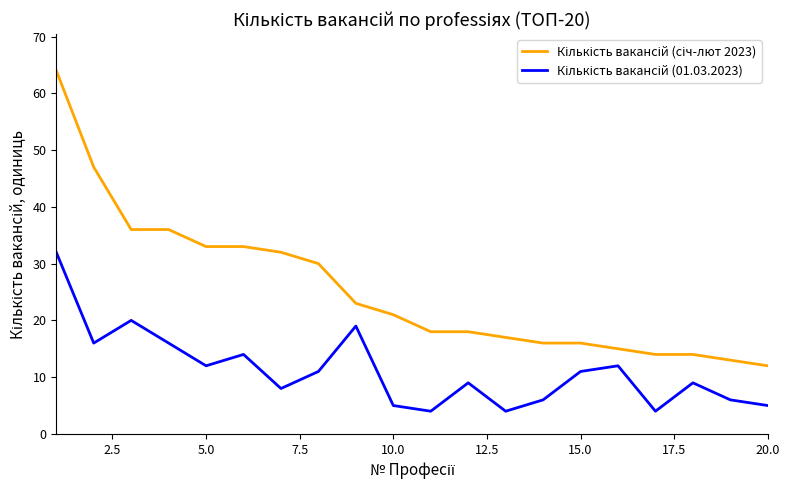

What is the minimum value shown in the chart?

4